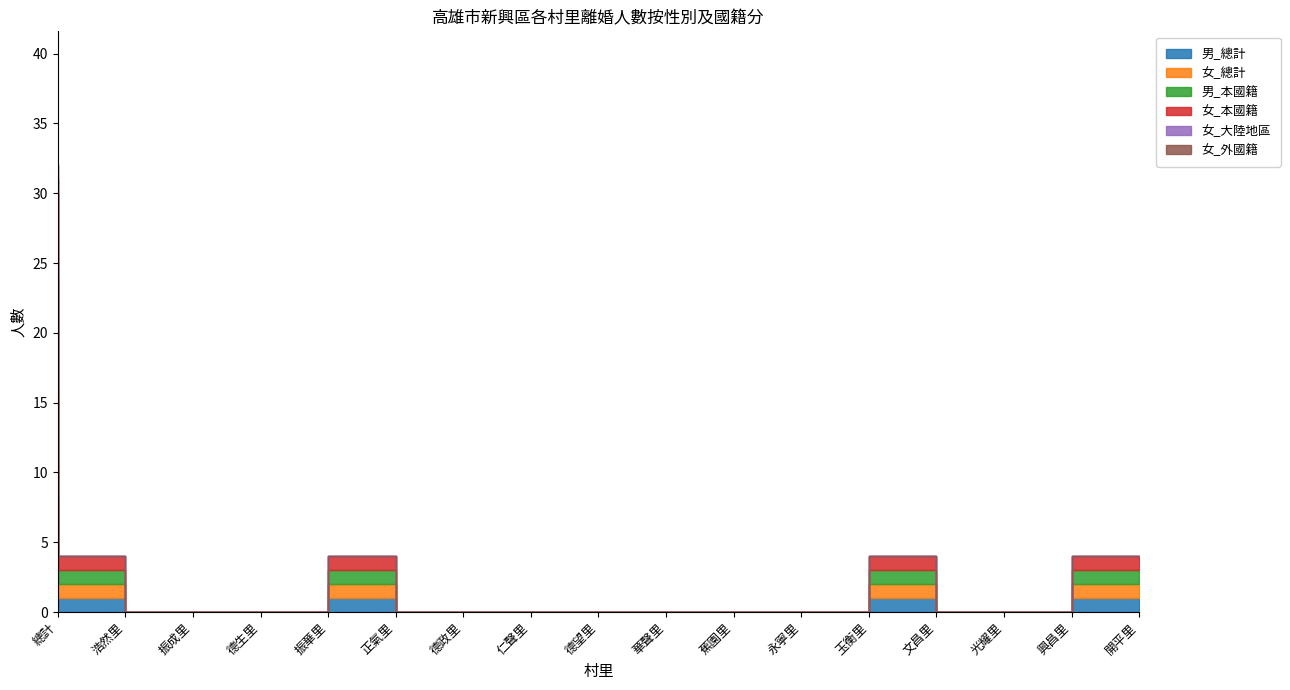

Reading right to left, what are all the values shown in this chart?

男_總計: 1	0	0	1	0	0	0	0	0	0	0	1	0	0	0	1	8
女_總計: 1	0	0	1	0	0	0	0	0	0	0	1	0	0	0	1	8
男_本國籍: 1	0	0	1	0	0	0	0	0	0	0	1	0	0	0	1	8
女_本國籍: 1	0	0	1	0	0	0	0	0	0	0	1	0	0	0	1	6
女_大陸地區: 0	0	0	0	0	0	0	0	0	0	0	0	0	0	0	0	1
女_外國籍: 0	0	0	0	0	0	0	0	0	0	0	0	0	0	0	0	1